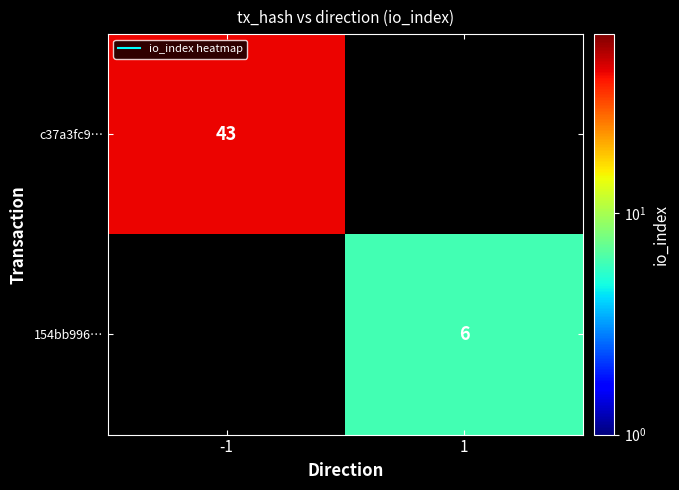

Which category has the lowest value in the c37a3fc9… series?

-1